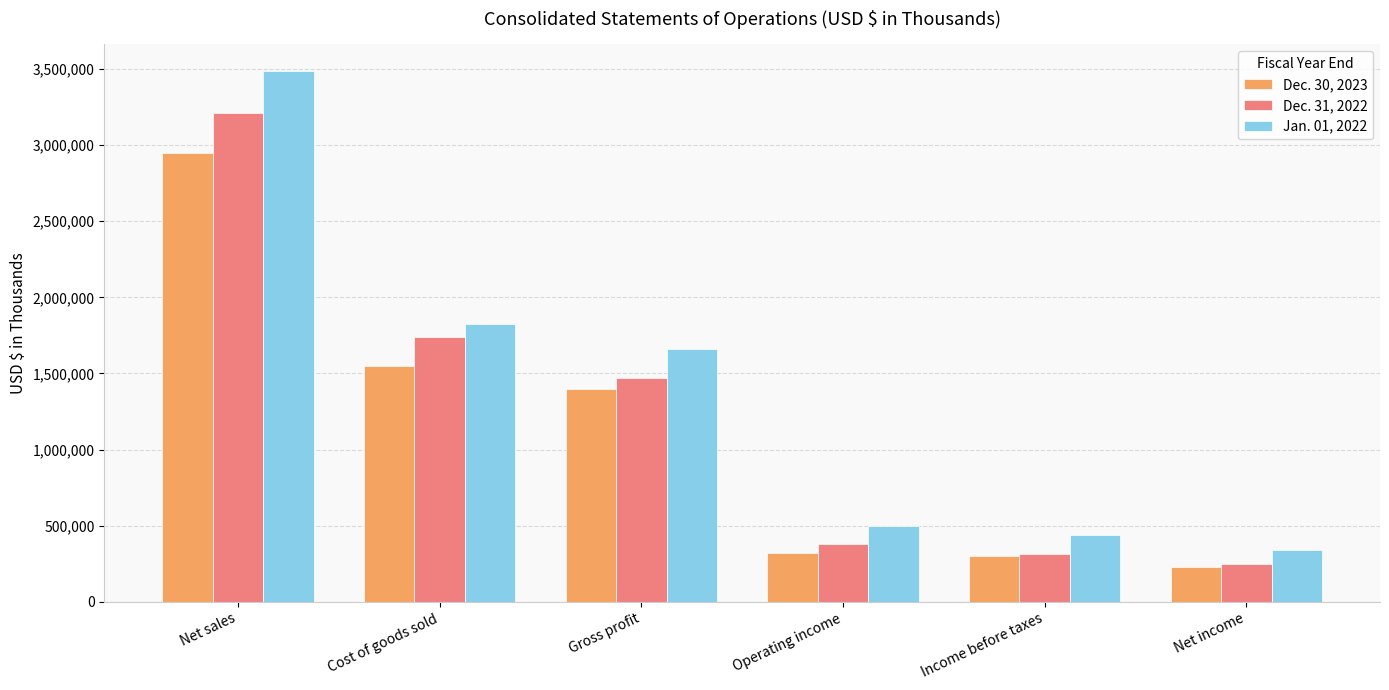

What is the value of the Dec. 31, 2022 bar at the 2nd from the left?

1740375